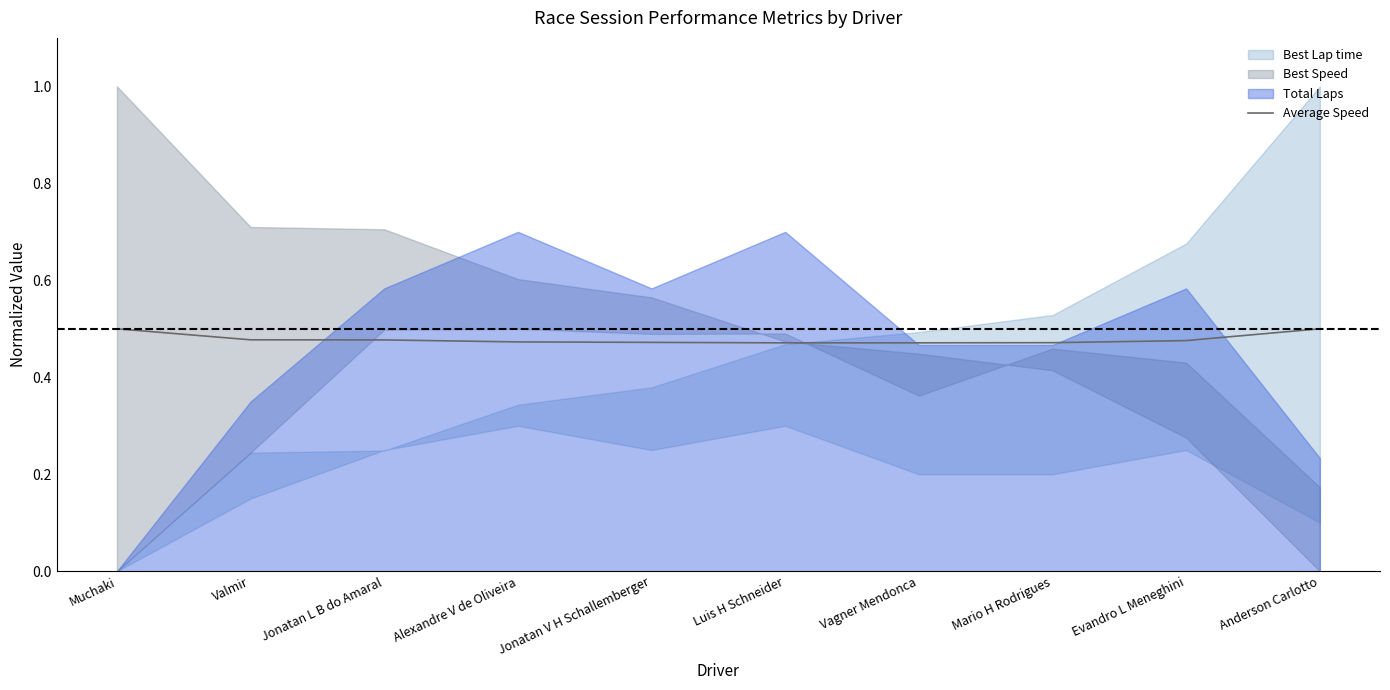

What is the label of the 7th point from the right?

Alexandre V de Oliveira